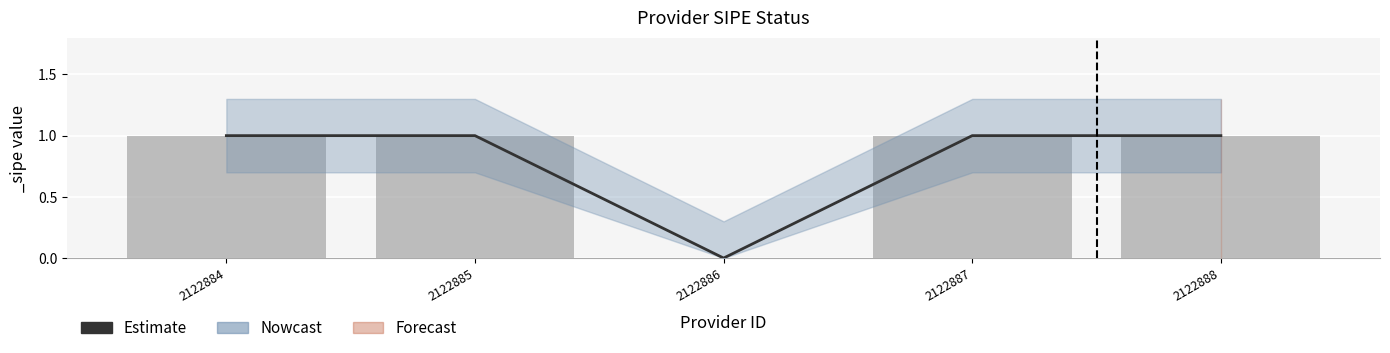

What is the value of the 2nd bar from the left?

1